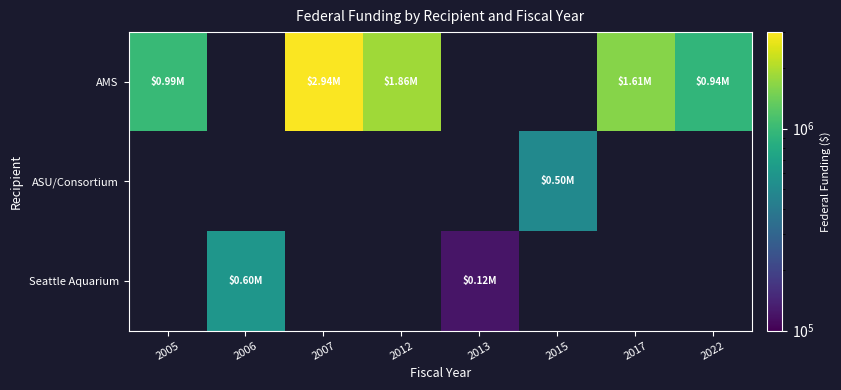

Which series has the largest range (max minus min)?

AMS